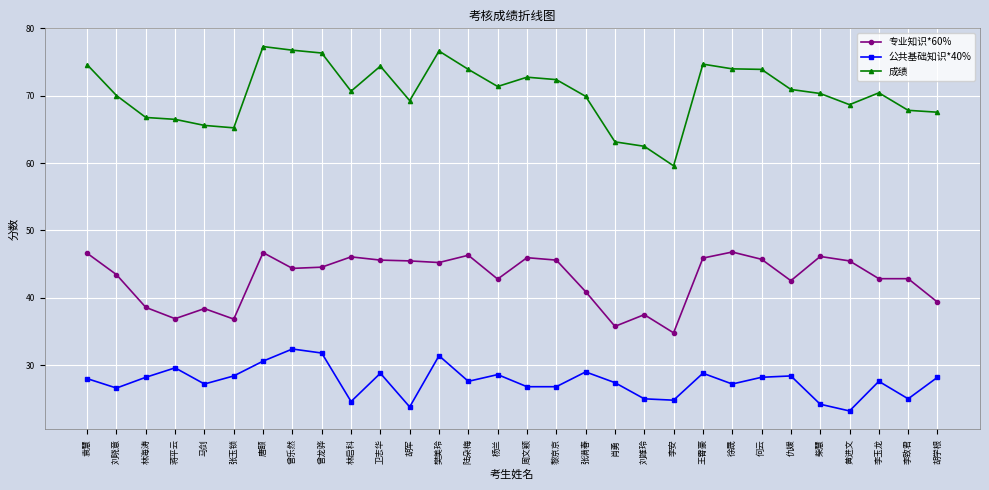

What is the spread (max minus min) of values at 胡学根?

39.4